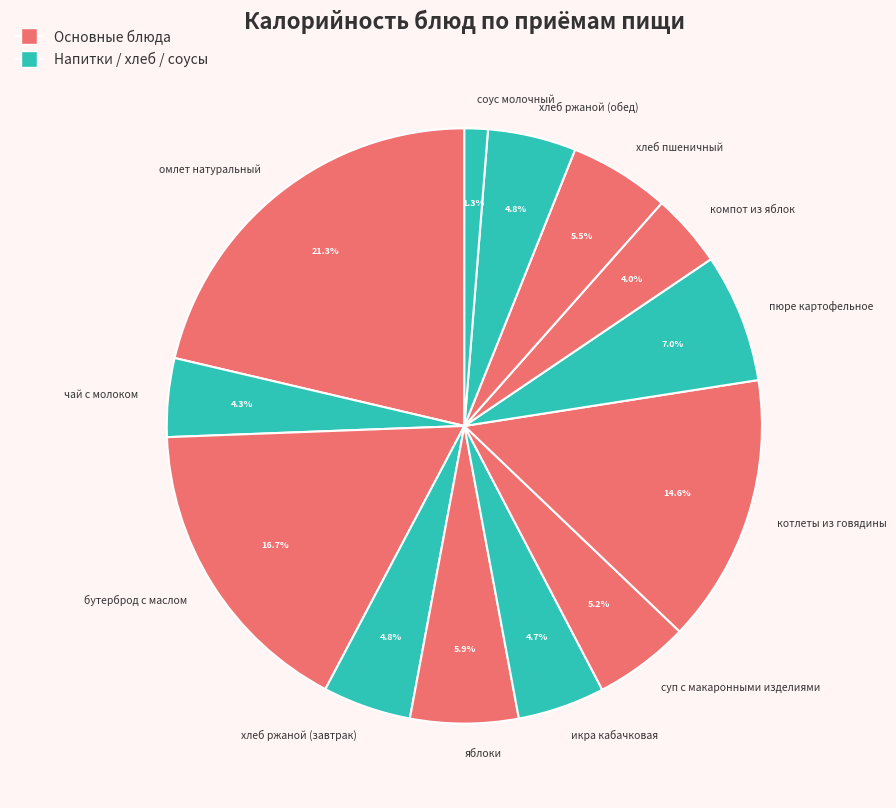

True or false: соус молочный accounts for 13% of the total.

False